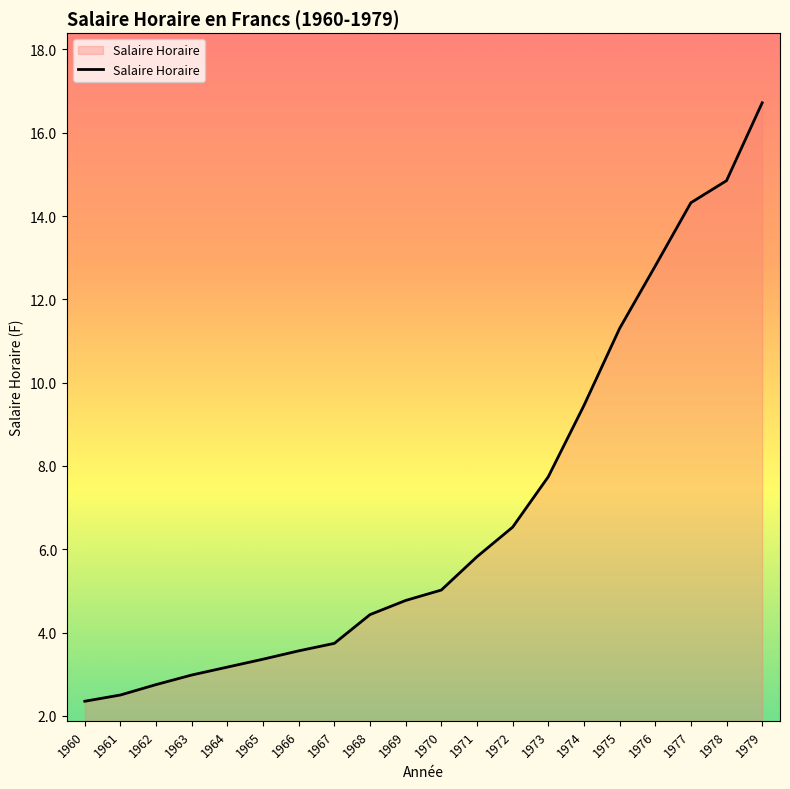

List the labels in order of value, smallest first.

1960, 1961, 1962, 1963, 1964, 1965, 1966, 1967, 1968, 1969, 1970, 1971, 1972, 1973, 1974, 1975, 1976, 1977, 1978, 1979